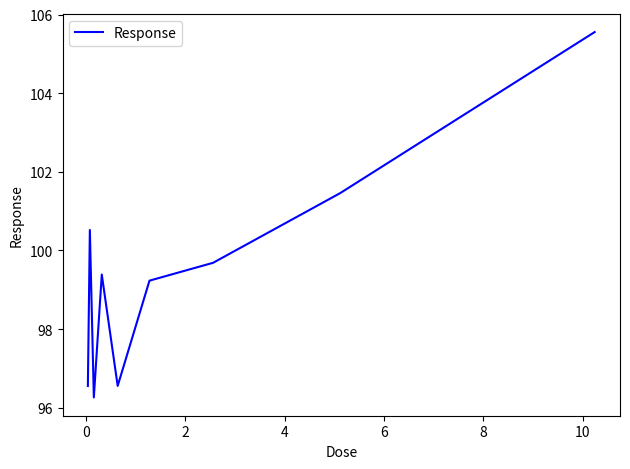

What is the maximum value shown in the chart?

105.6